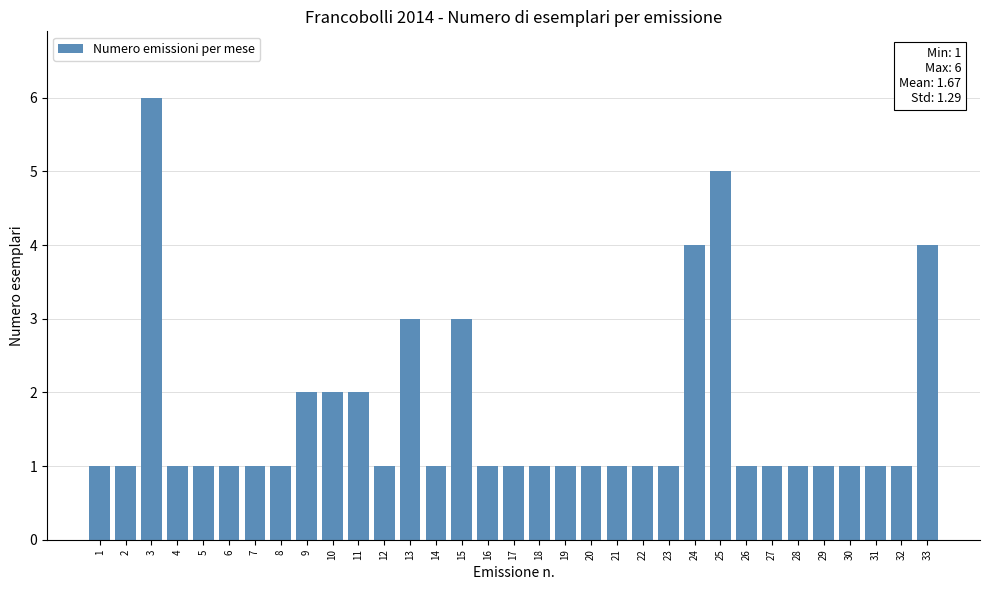

What is the change in value from 26 to 33?

+3